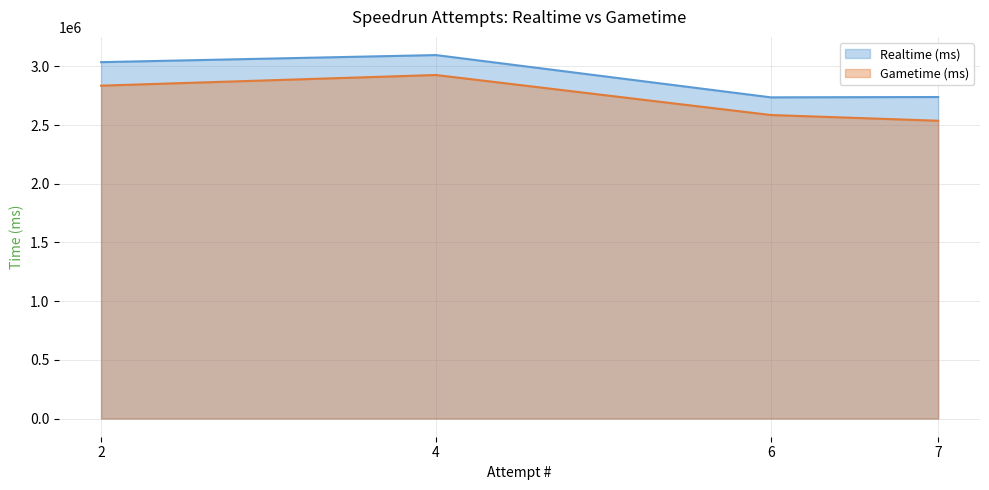

True or false: Realtime (ms) and Gametime (ms) intersect in this chart.

False